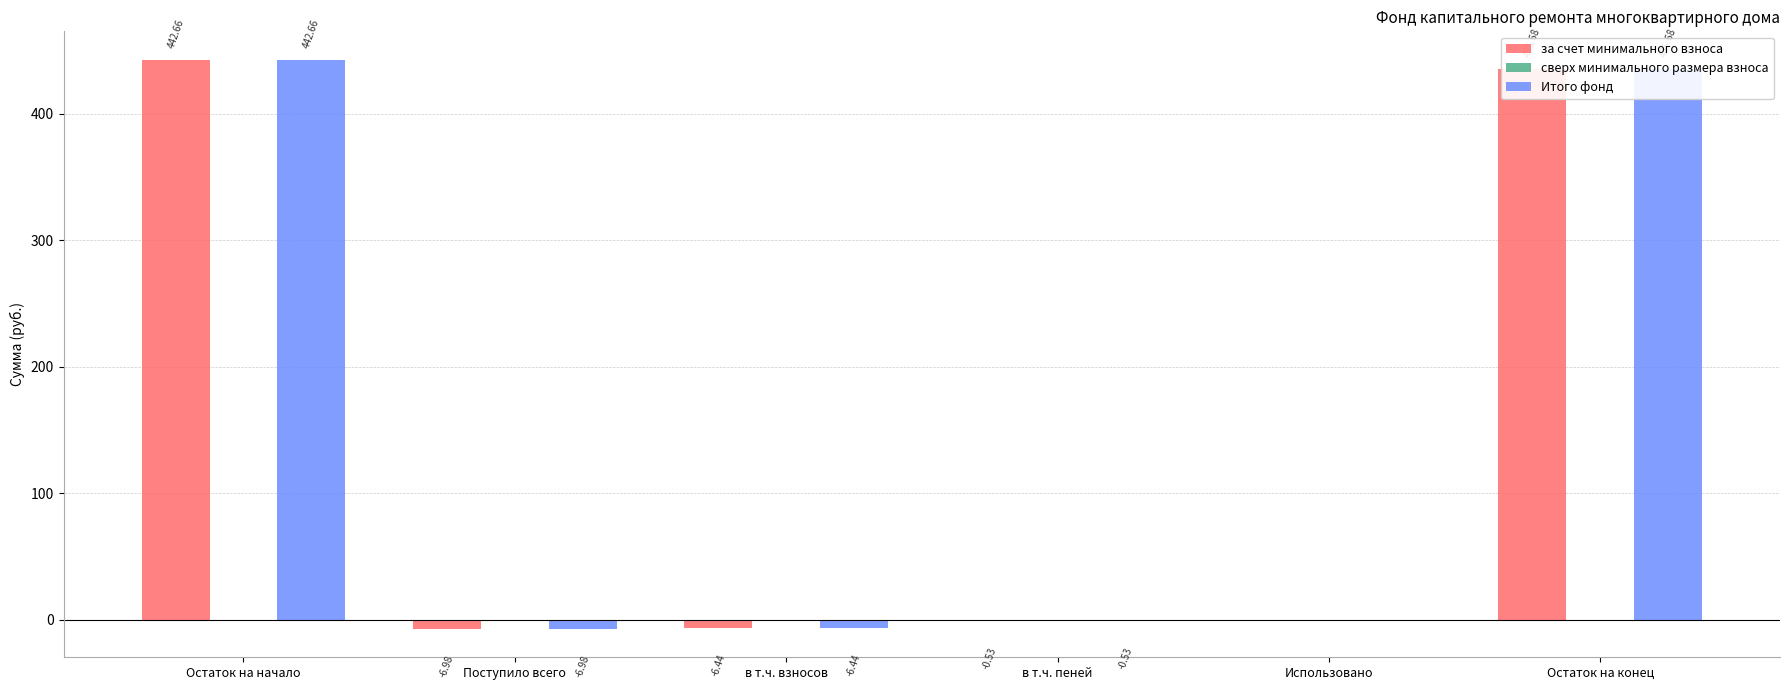

What is the total value across all series at Остаток на начало?

885.3